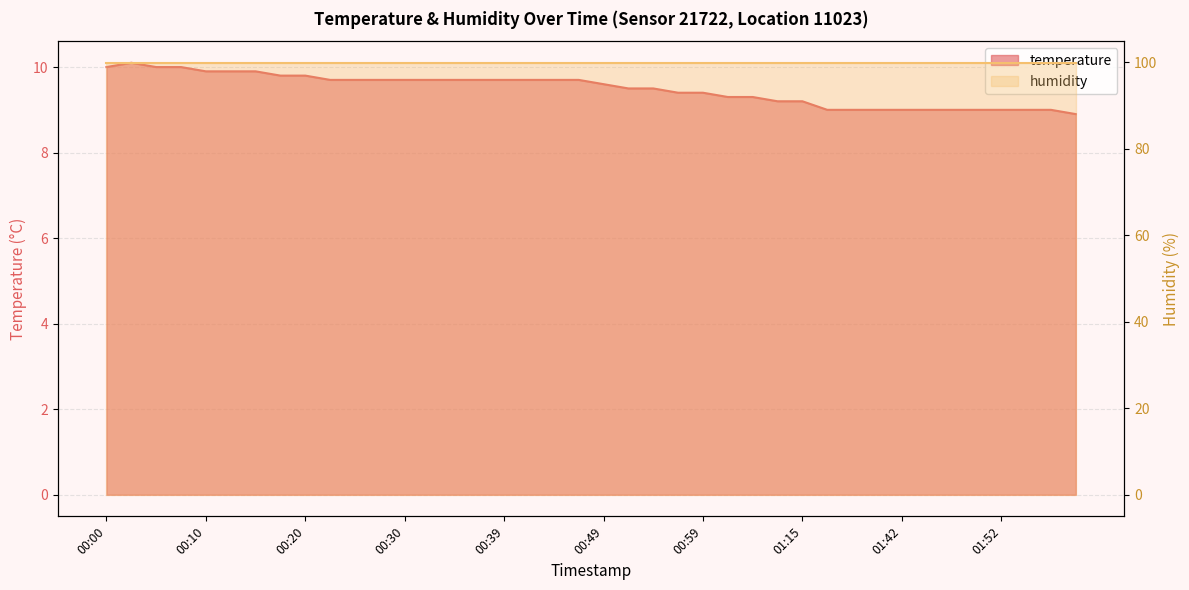

What is the label of the 11th point from the left?

00:25